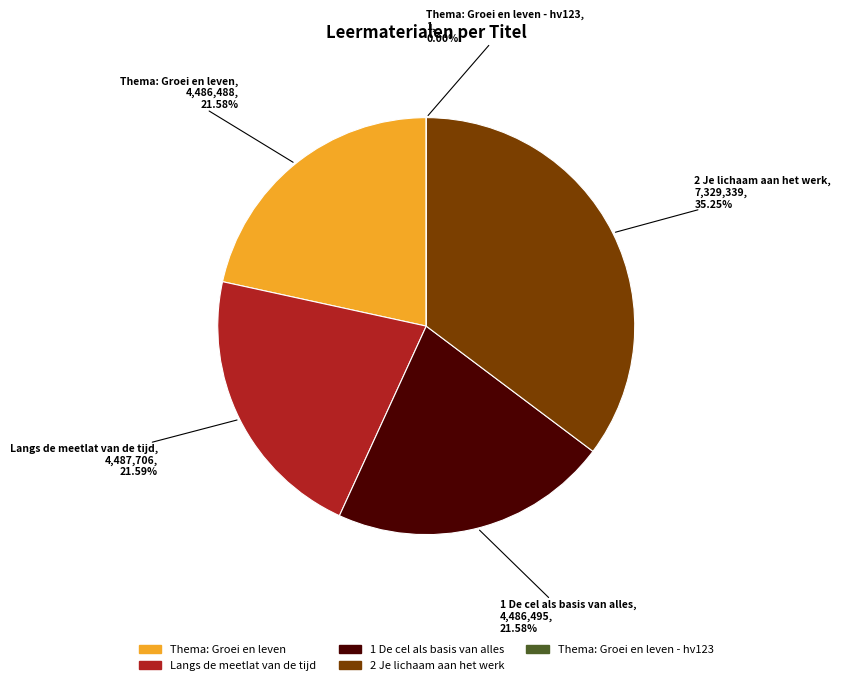

To the nearest percent, what is the difference between the 1 De cel als basis van alles and 2 Je lichaam aan het werk slice percentages?

14%